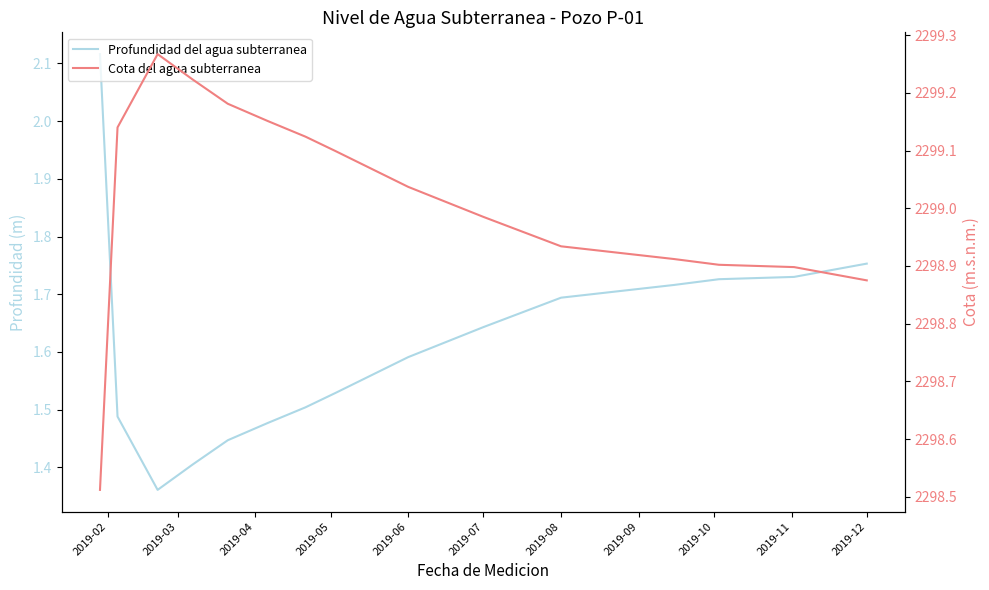

What is the sum of all Cota del agua subterranea values?

34485.2